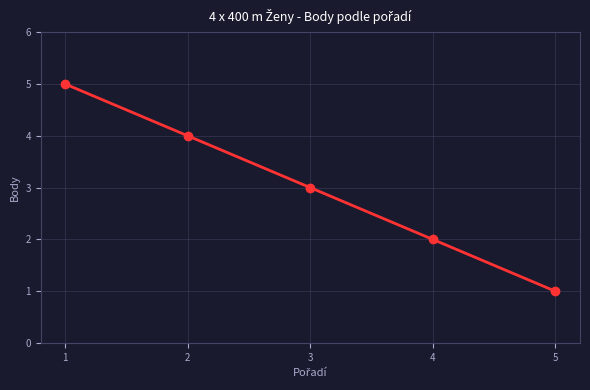

What is the change in value from 3 to 5?

-2